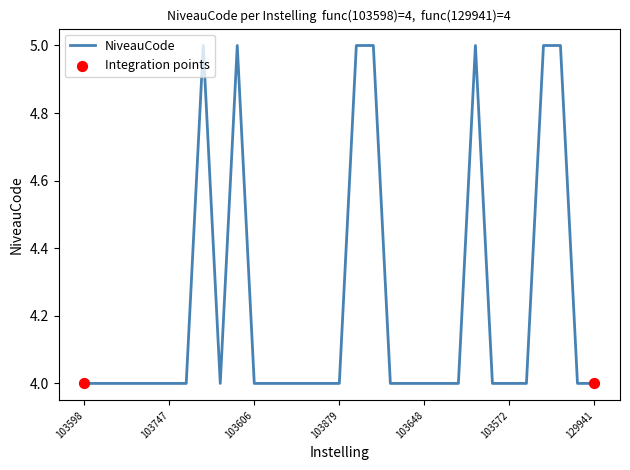

What is the smallest value displayed?

4